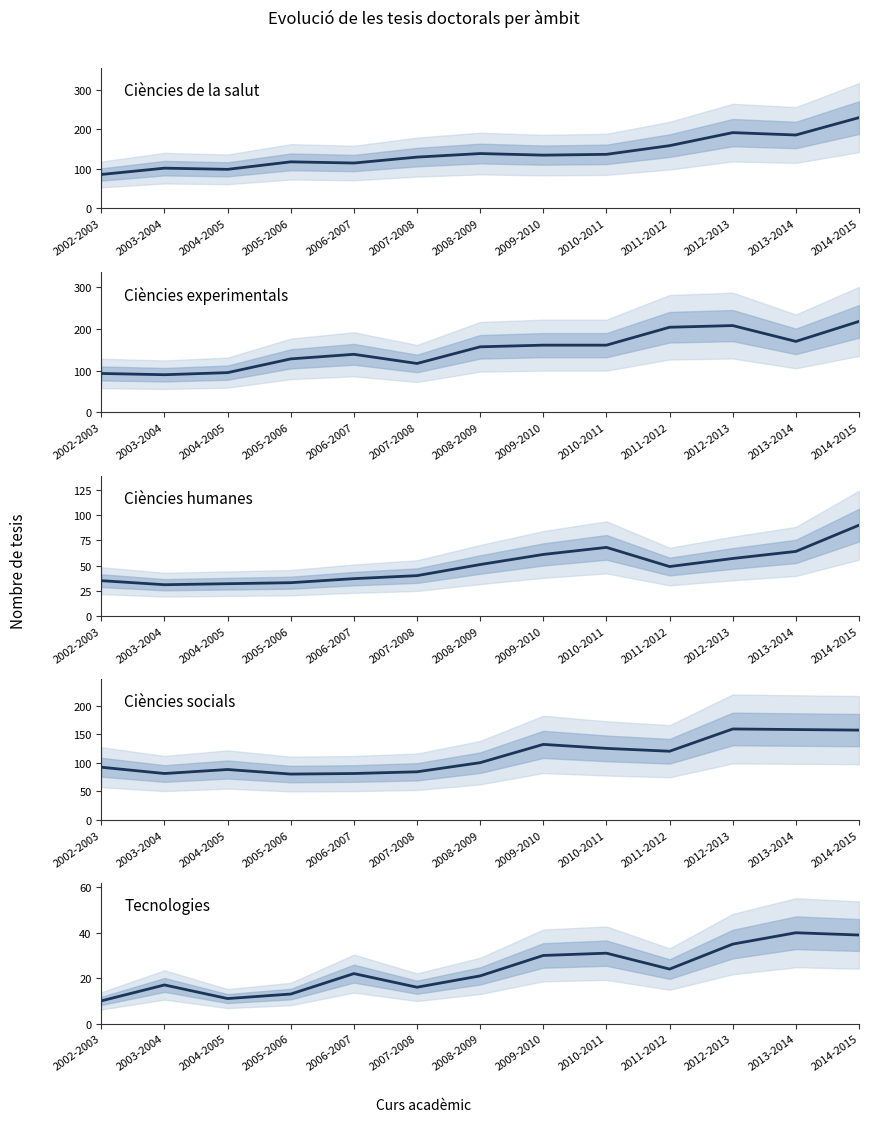

What is the average value of the Ciències de la salut series?

141